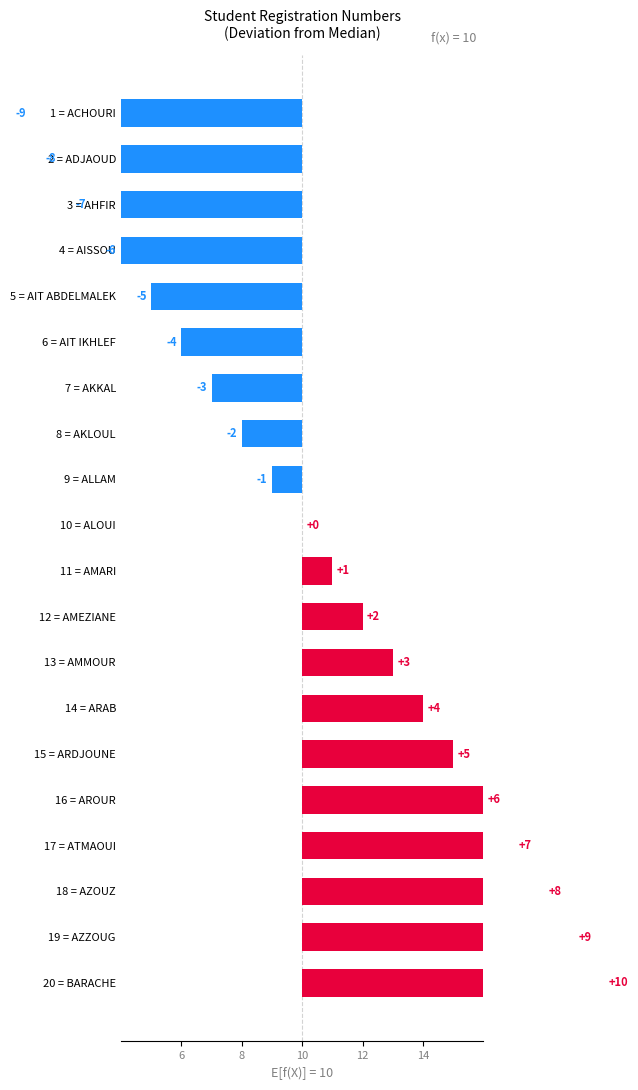

What is the difference between the maximum and minimum values?

19